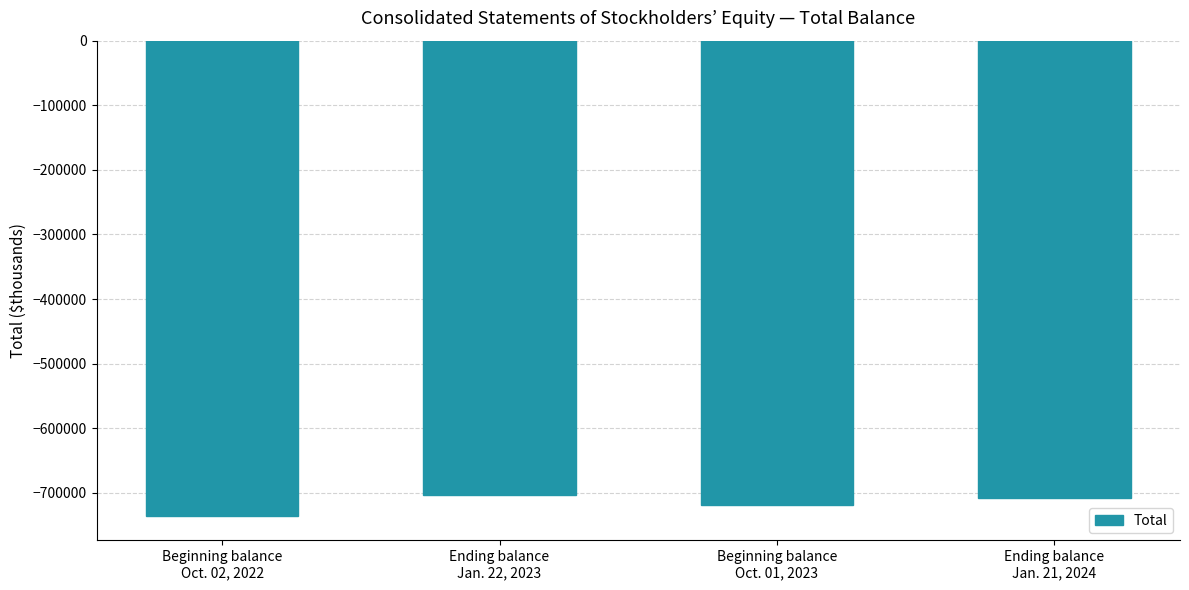

Rank the categories by value from highest to lowest.

Ending balance
Jan. 22, 2023, Ending balance
Jan. 21, 2024, Beginning balance
Oct. 01, 2023, Beginning balance
Oct. 02, 2022